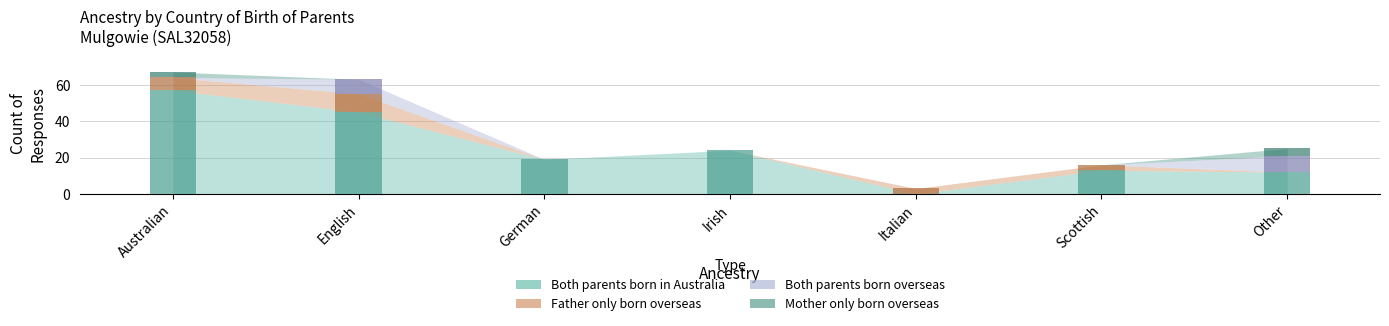

Which series has the widest spread of values?

Both parents born in Australia